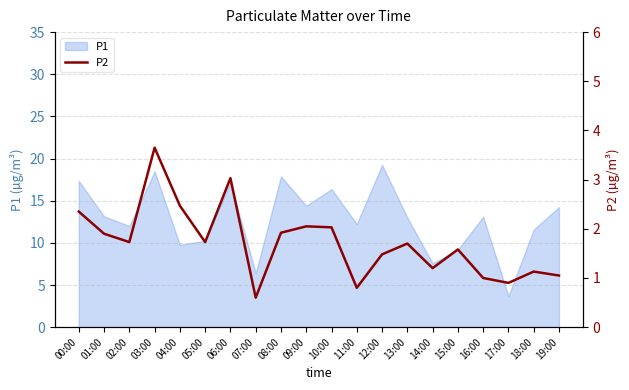

Where is the first local minimum?

02:00